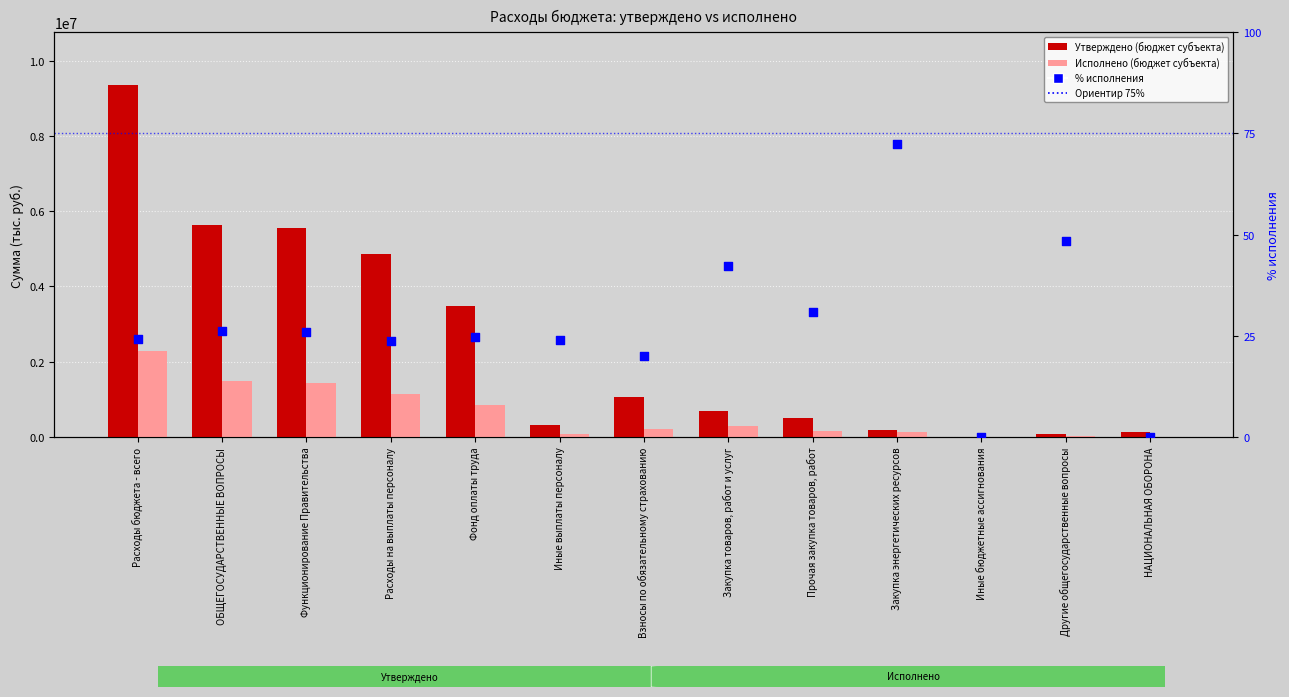

Which series reaches the maximum Y coordinate?

Утверждено (бюджет субъекта)